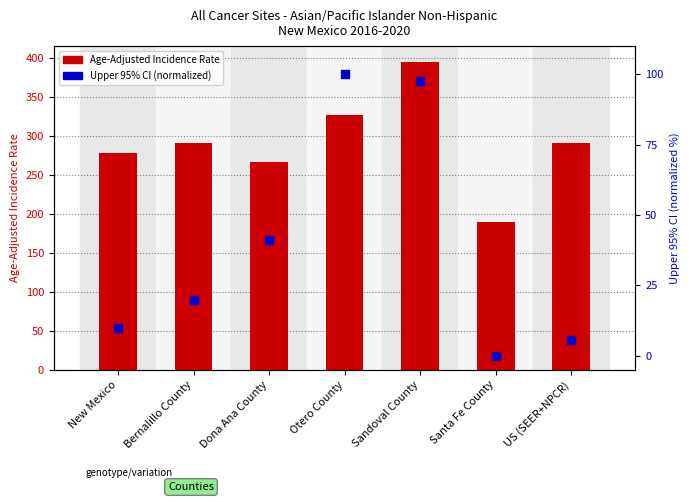

What are all the series names shown in the legend?

Age-Adjusted Incidence Rate, Upper 95% CI (normalized)